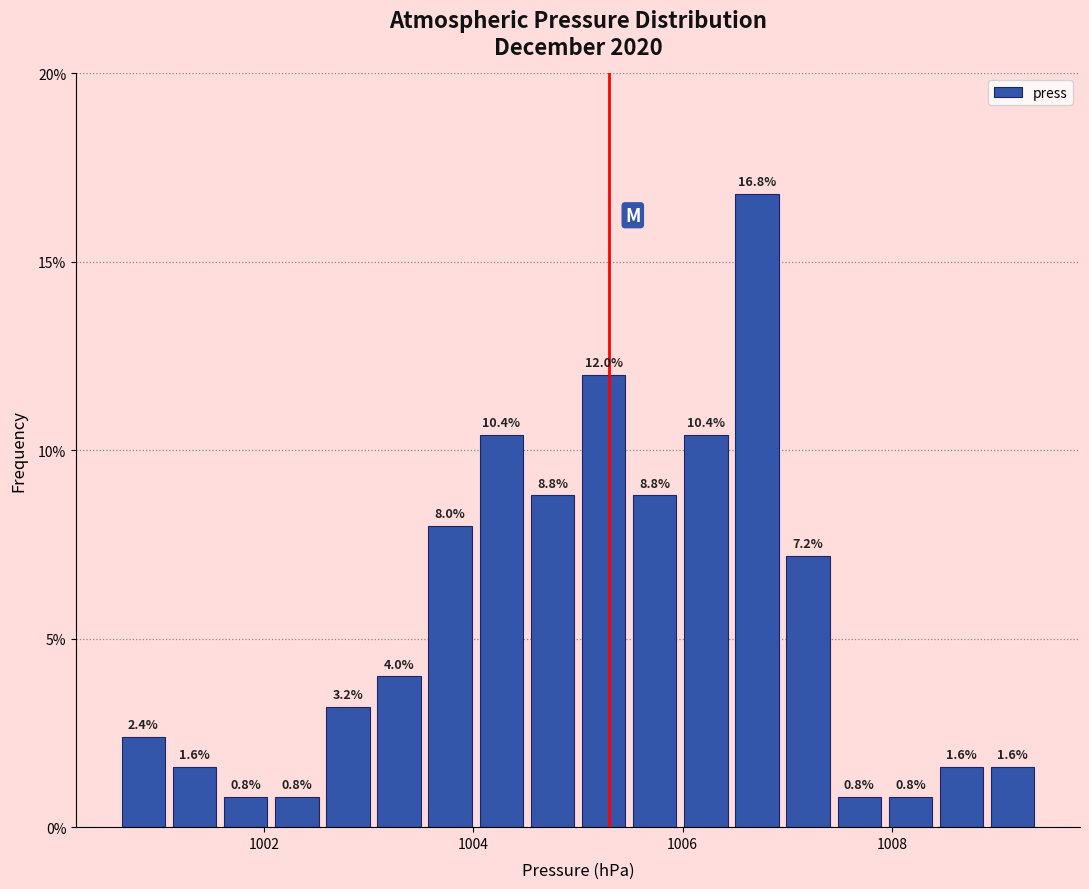

Around what value on the x-axis is the tallest bar? Give the approximate position of its centre, as read against the axis.

1006.8